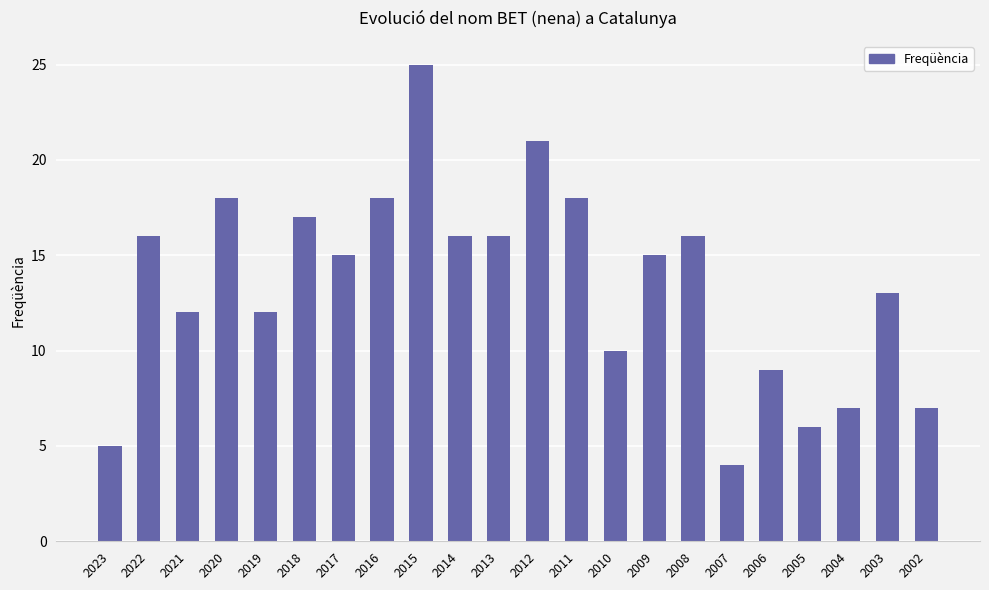

What is the change in value from 2019 to 2007?

-8